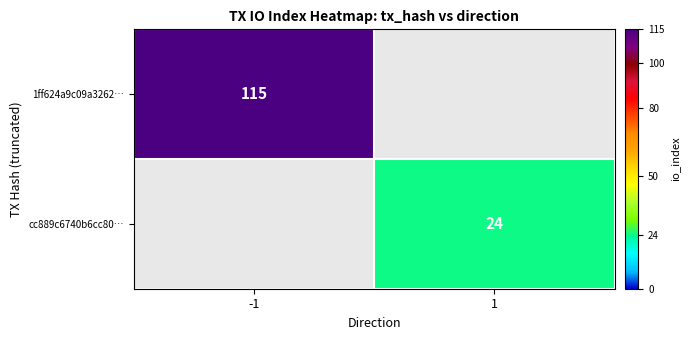

Is it true that 1ff624a9c09a3262… equals 53 at -1?

False